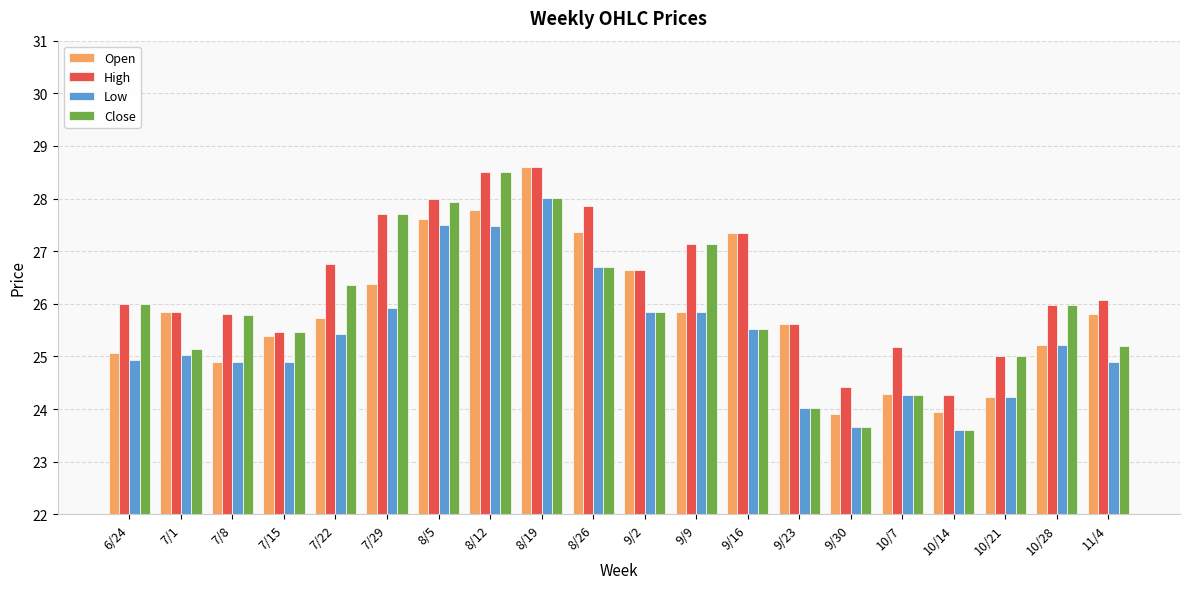

What is the difference between the highest and lowest values at 9/2?

0.8